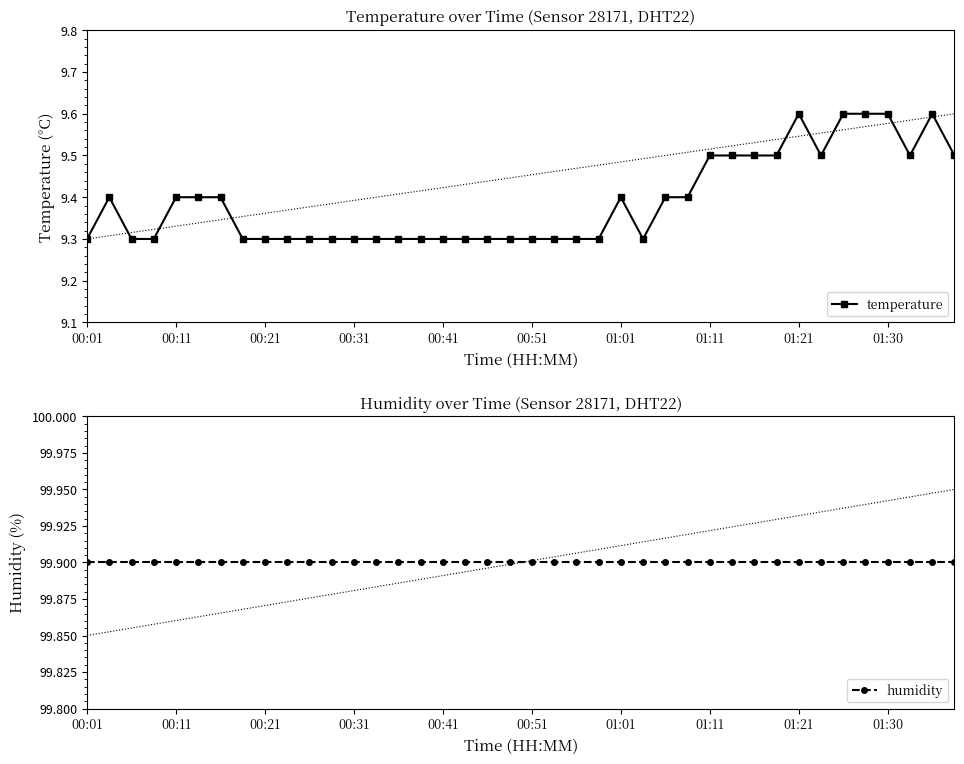

Read the temperature value at 39.

9.5